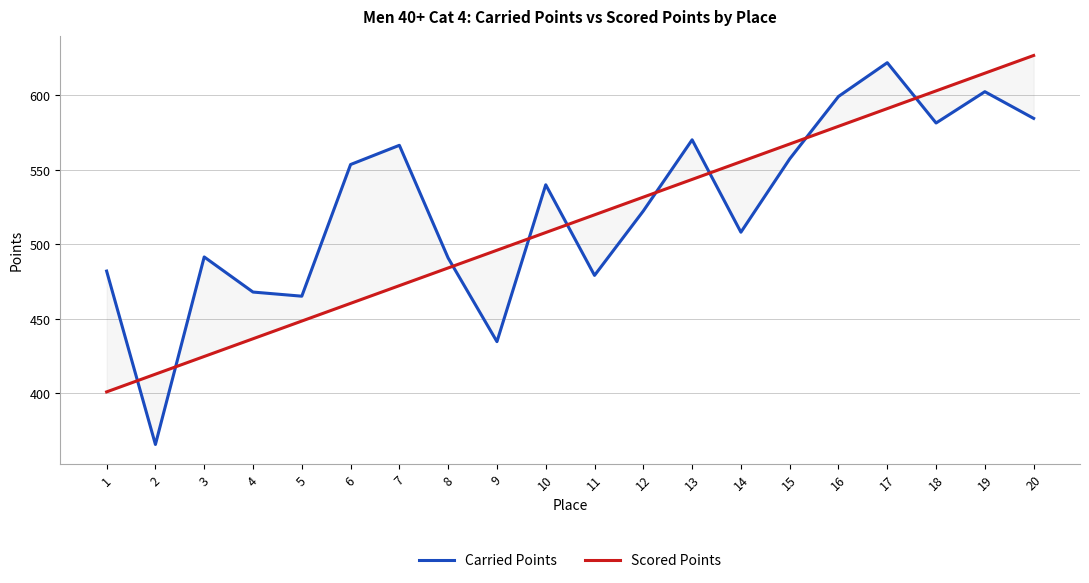

What is the value of the Carried Points point at the 20th from the left?

584.5